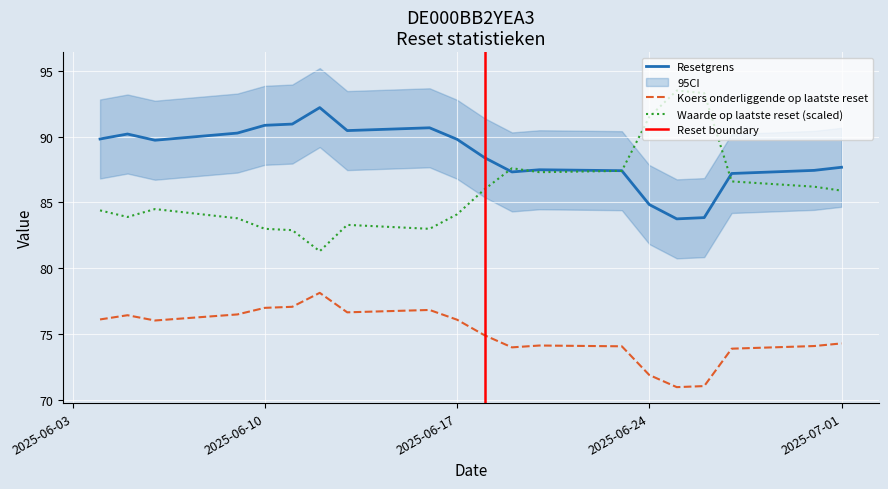

How many interior local valleys does the Koers onderliggende op laatste reset series have?

4